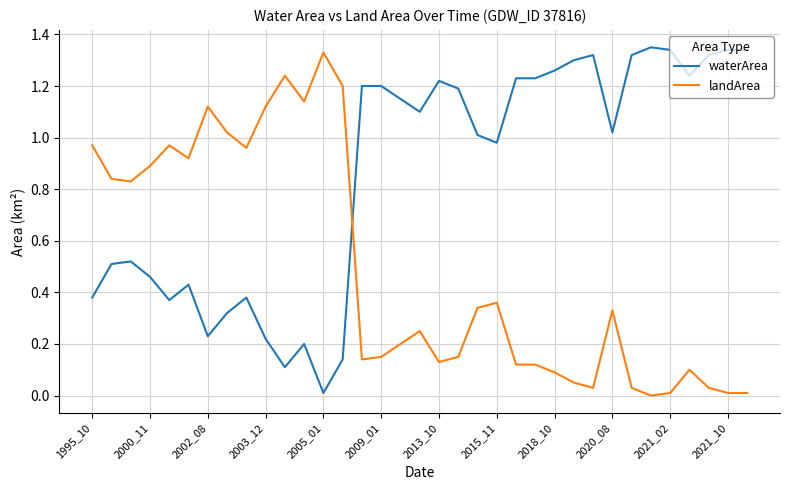

After their last crossing, which series has the higher values: landArea or waterArea?

waterArea